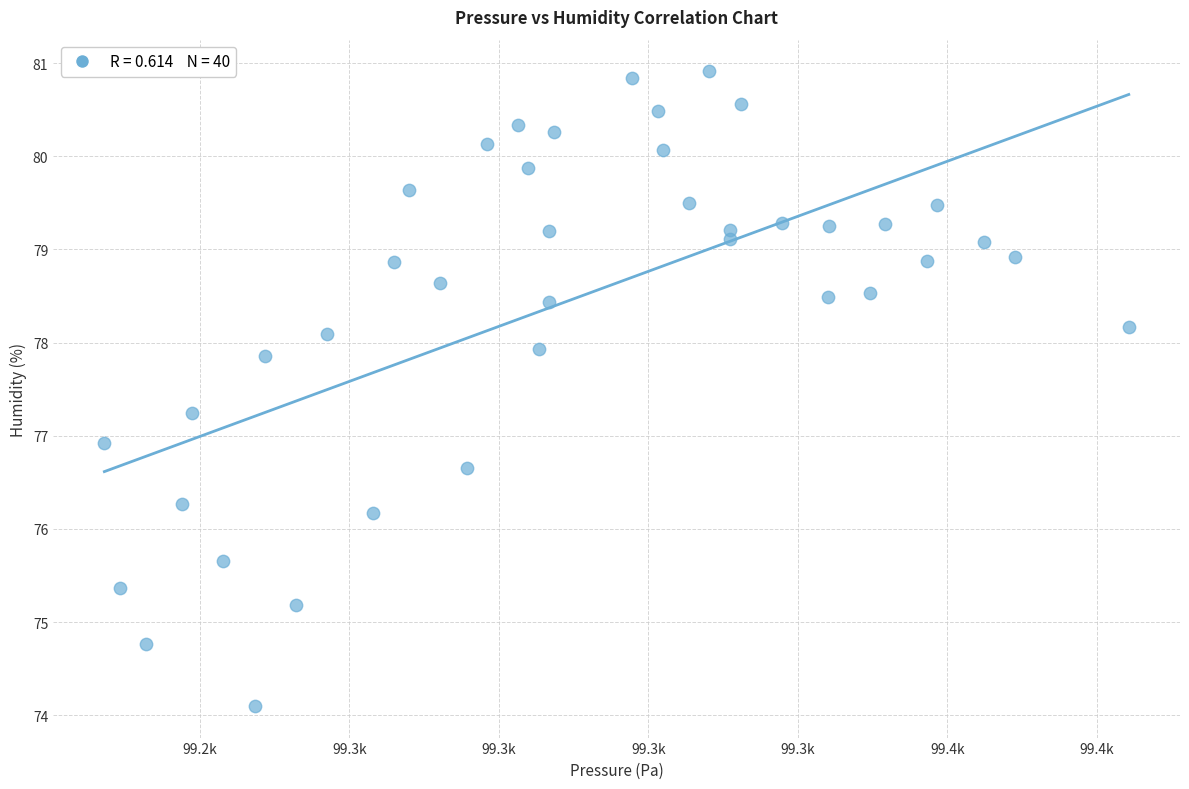

What is the range of X values (max minus min)?

171.3